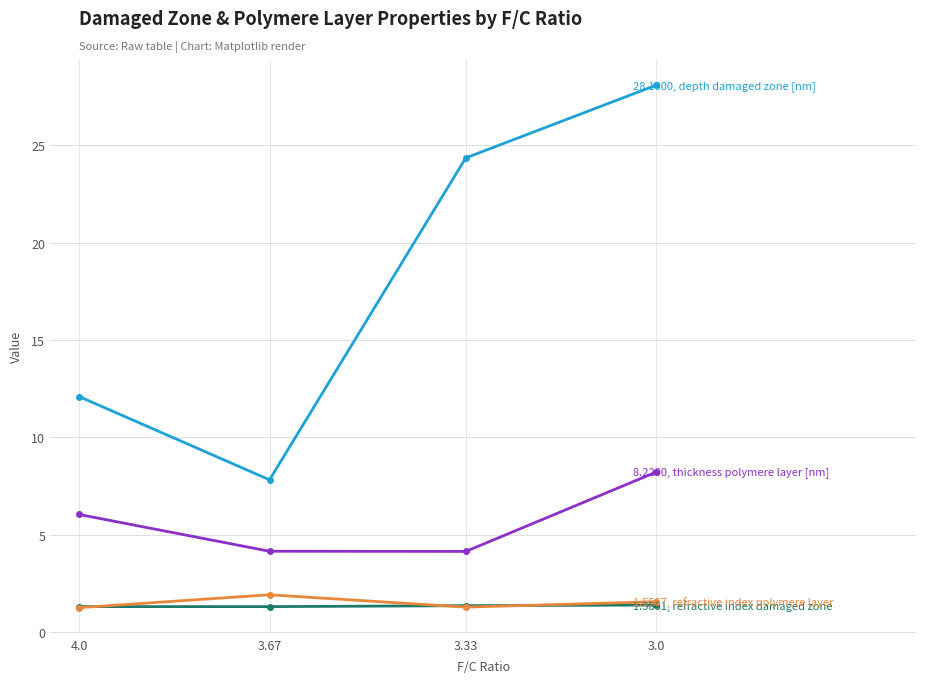

List the series in order of their peak value, highest first.

depth damaged zone [nm], thickness polymere layer [nm], refractive index polymere layer, refractive index damaged zone